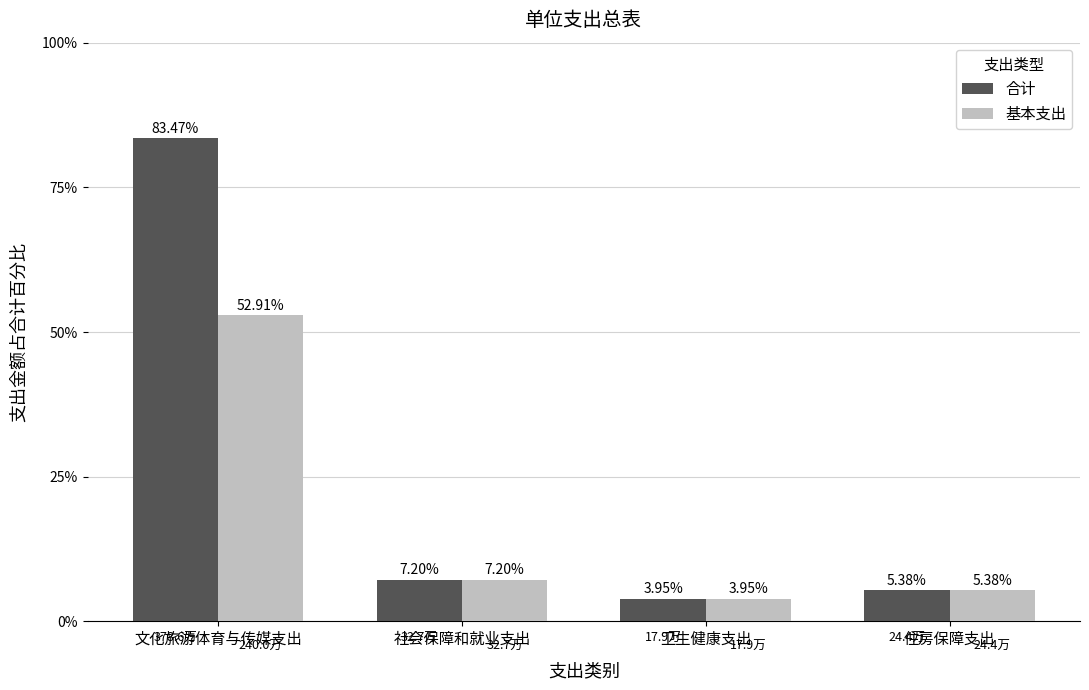

Which label corresponds to the largest value in the chart?

文化旅游体育与传媒支出